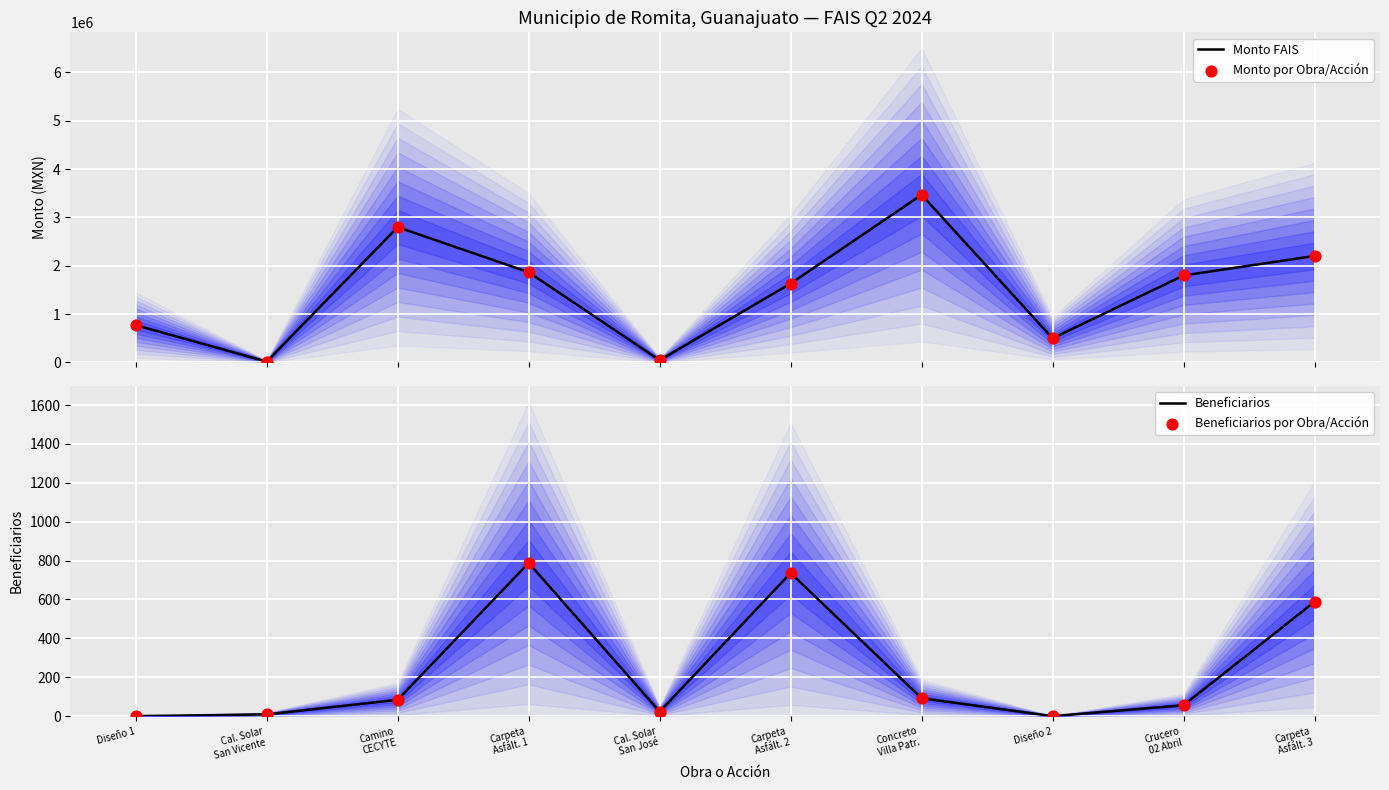

At how many categories does at least one series exceed 2603954?

2